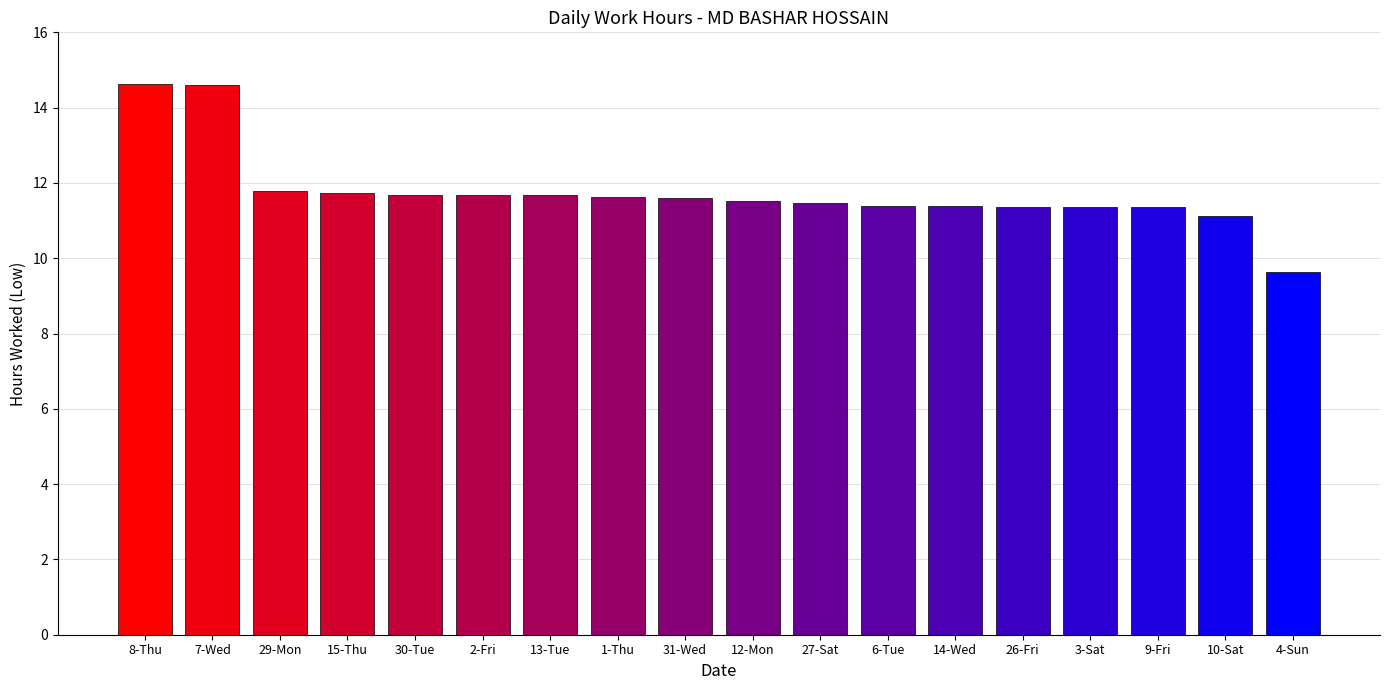

Read the value at 4-Sun.

9.6